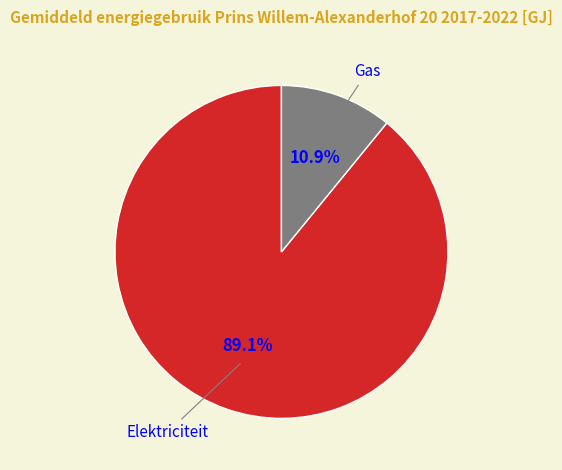

Does any single category account for the majority?

Yes